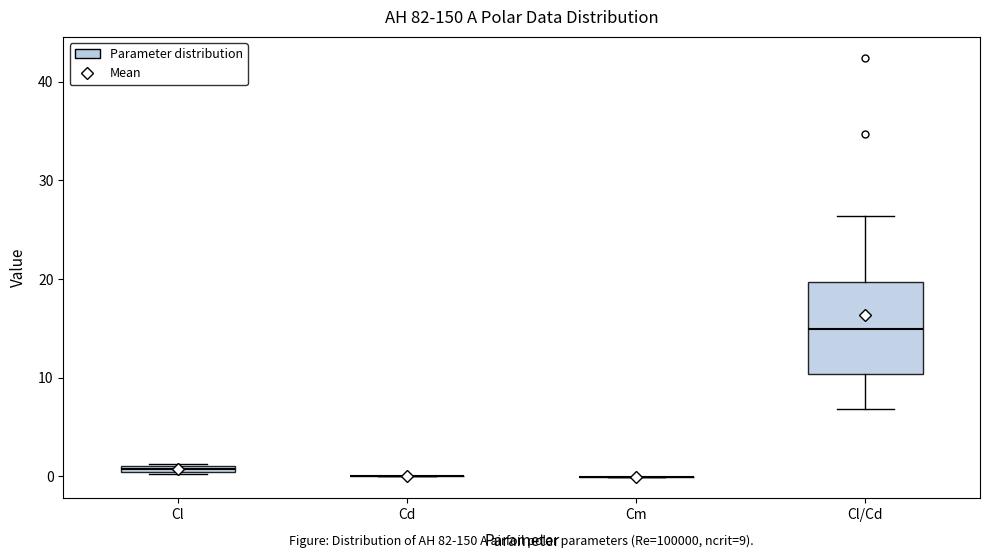

Which box is the tallest, from its lower edge to its upper edge?

Cl/Cd